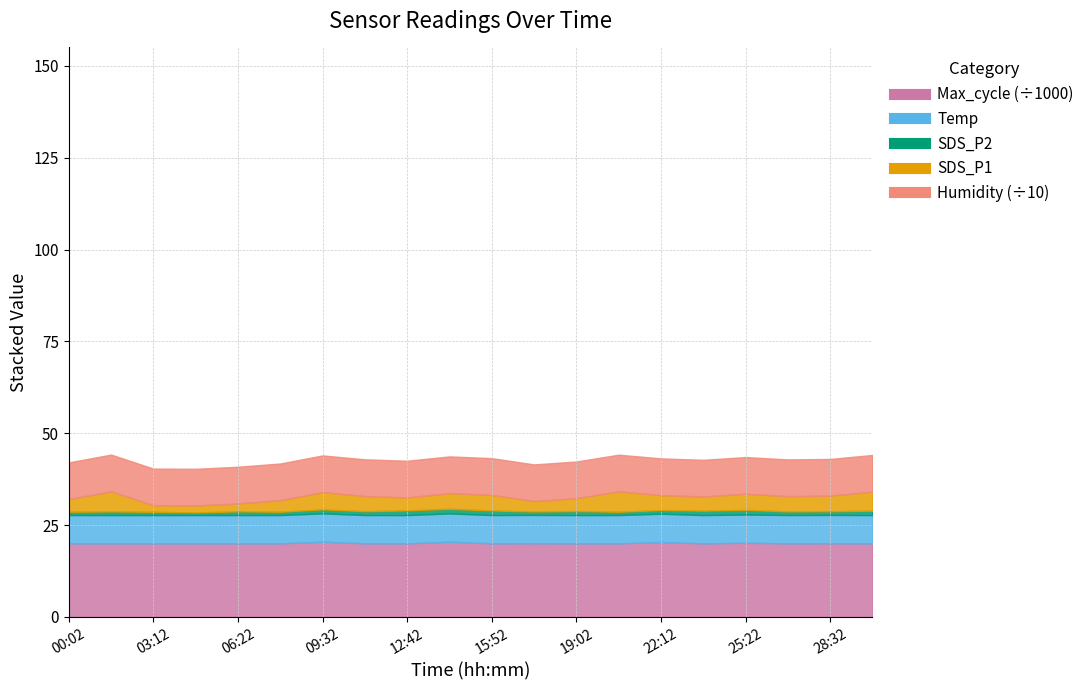

What is the minimum value for Humidity?

99.9